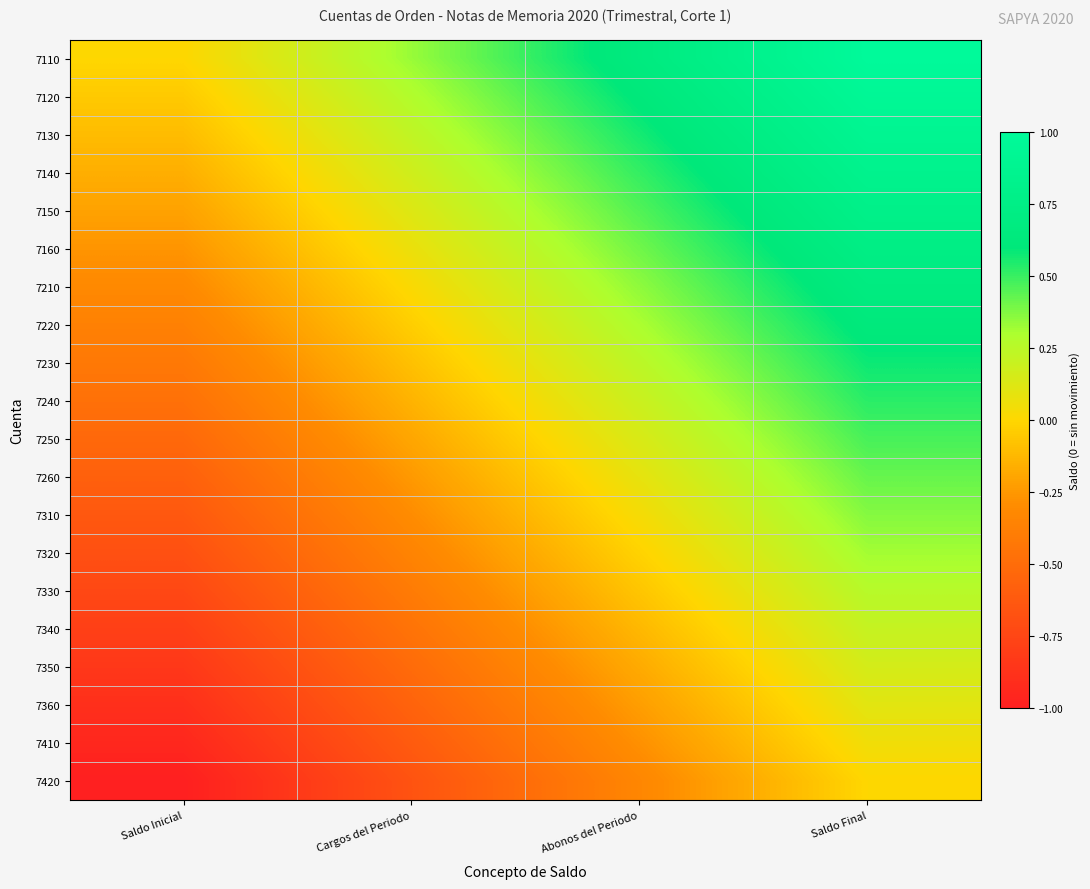

At how many categories does at least one series exceed 0?

3